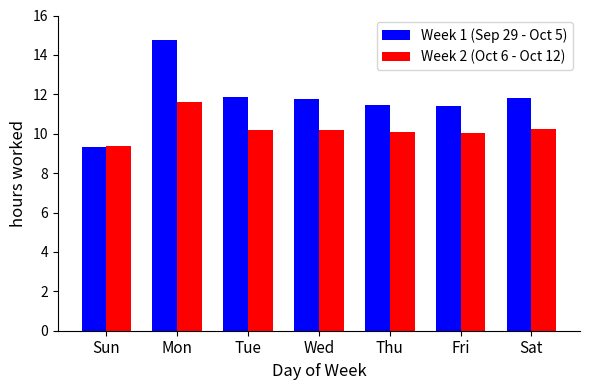

Which series has the largest total across all categories?

Week 1 (Sep 29 - Oct 5)